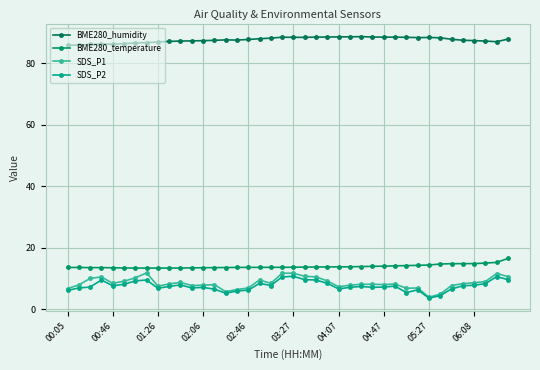

How many categories are shown in the chart?

40